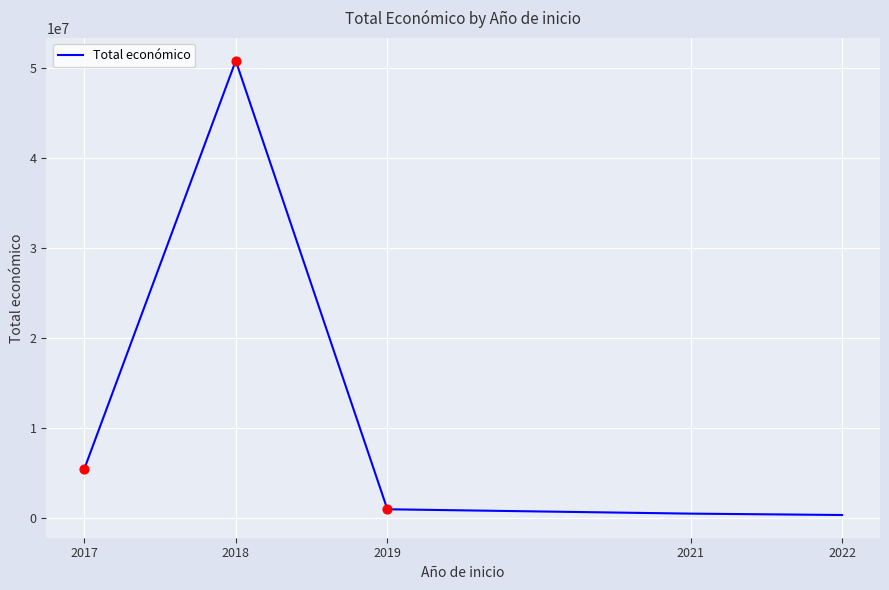

What is the change in value from 2019 to 2022?

-638259